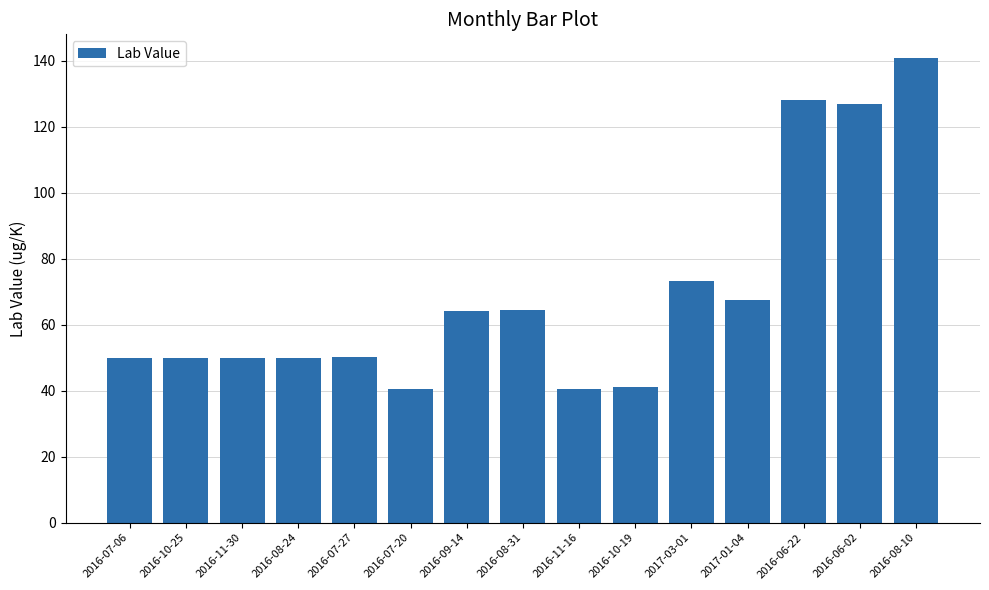

What is the ratio of the value at 2016-08-24 to the value at 2016-11-30?

1.0